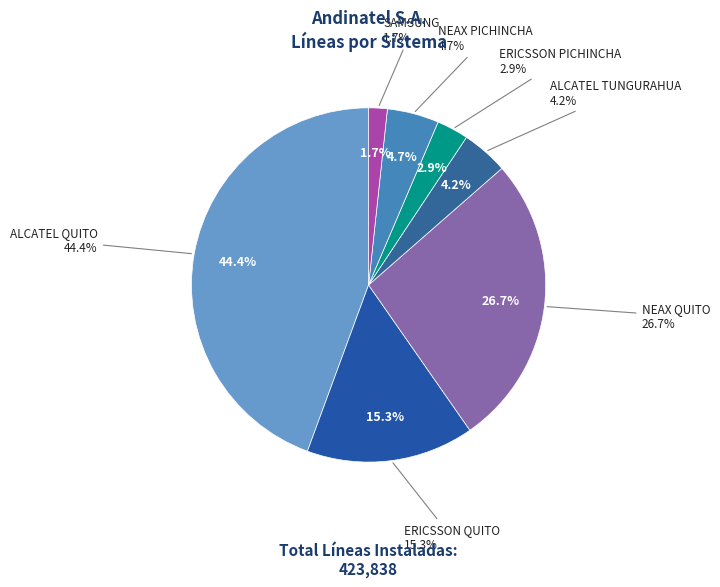

What is the total percentage of ALCATEL QUITO and ERICSSON QUITO?

59.7%